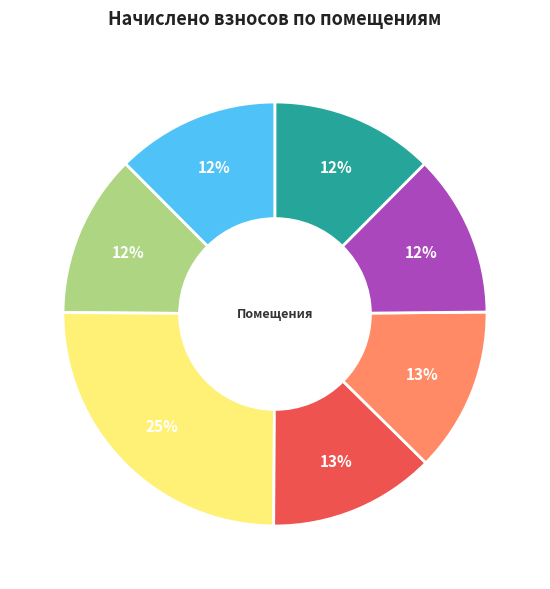

To the nearest percent, what is the average slice percentage?

14%